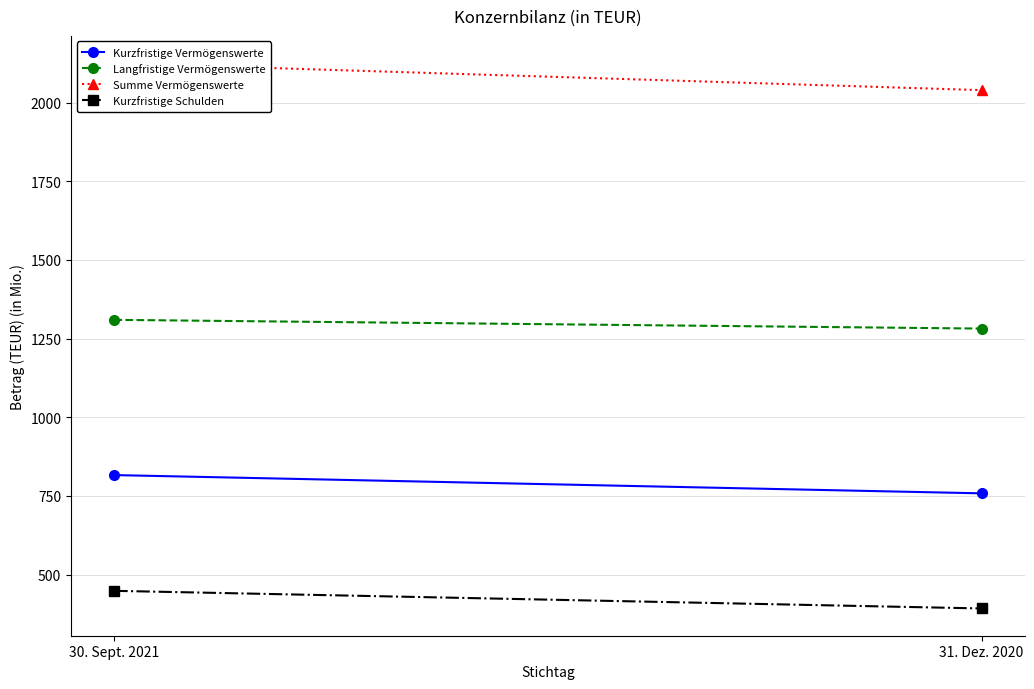

What value does the Langfristige Vermögenswerte series have at 31. Dez. 2020?

1281.9